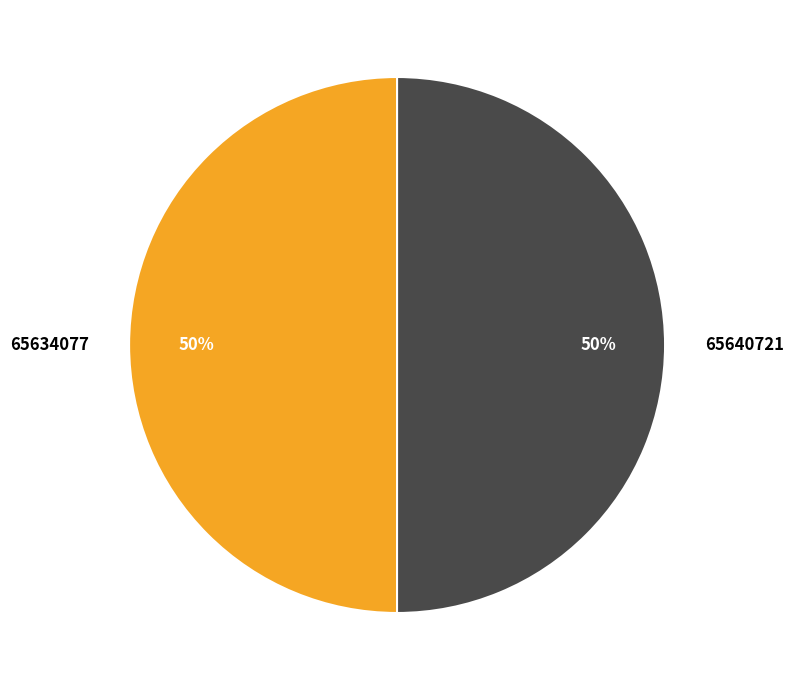

Do 65634077 and 65640721 together represent more than half of the pie?

Yes